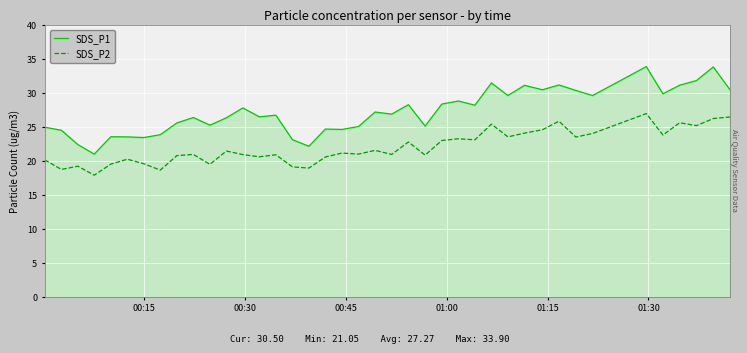

What is the maximum value shown in the chart?

33.9